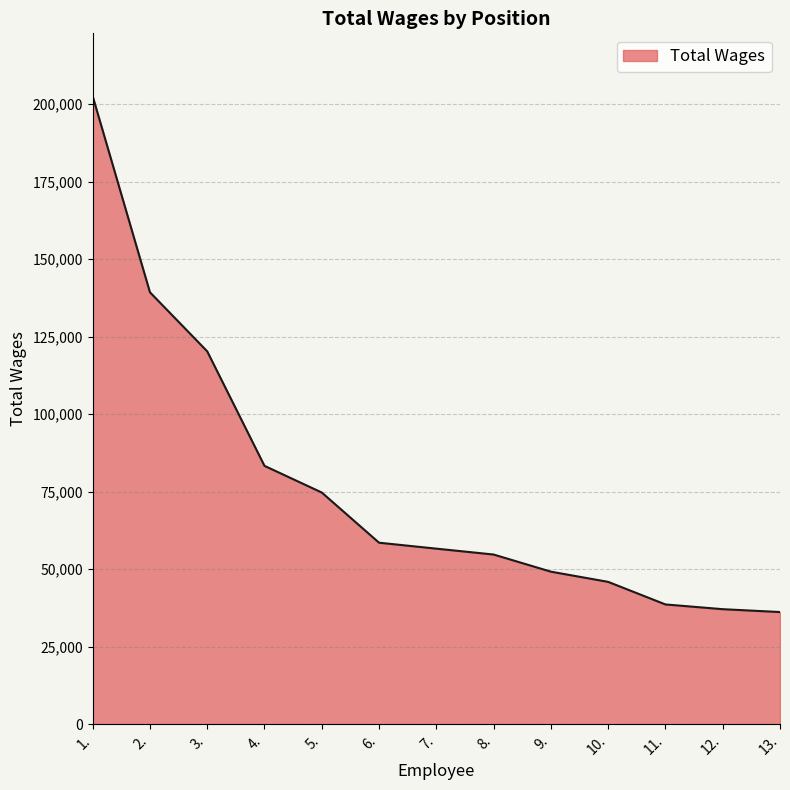

At which label is the value closest to 119389?

3.